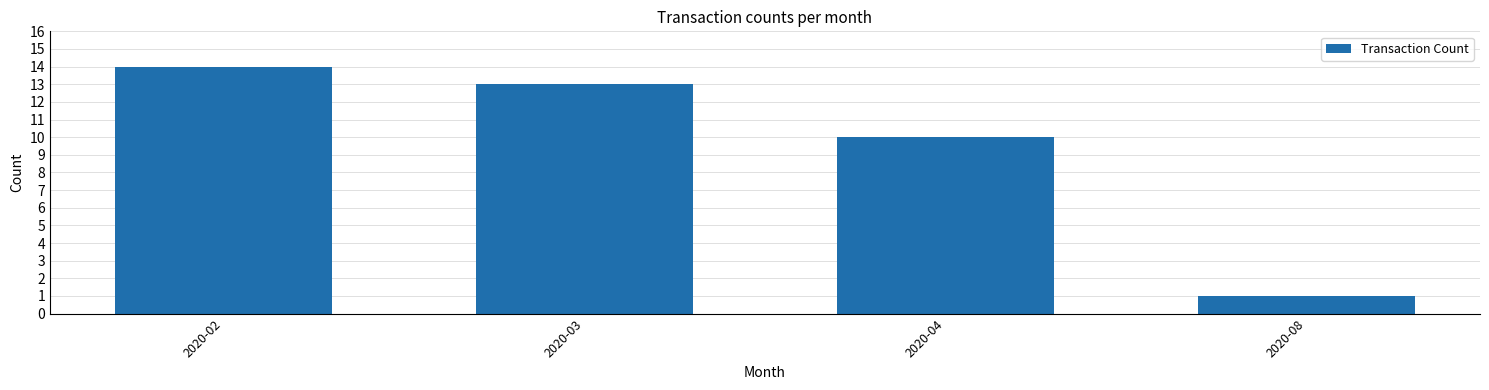

What is the maximum value shown in the chart?

14